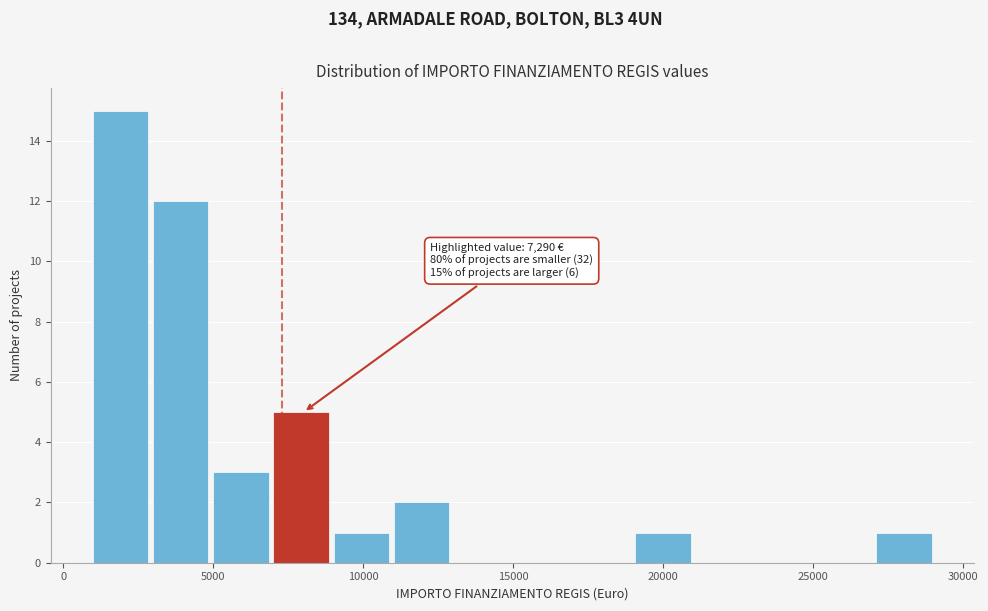

Which range on the x-axis has the tallest bar?

1000 to 3000